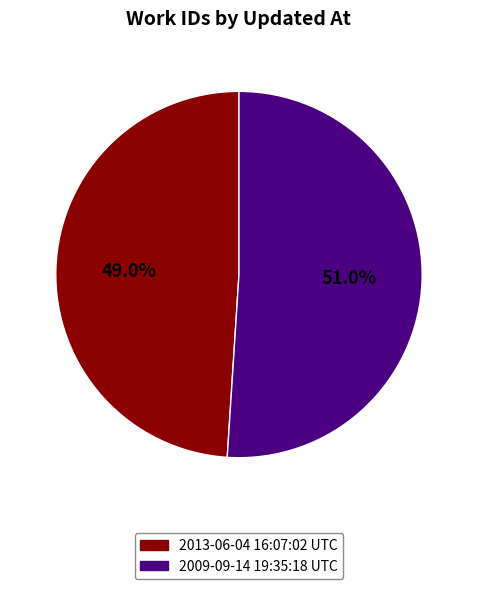

Rank the categories by value from highest to lowest.

2009-09-14 19:35:18 UTC, 2013-06-04 16:07:02 UTC